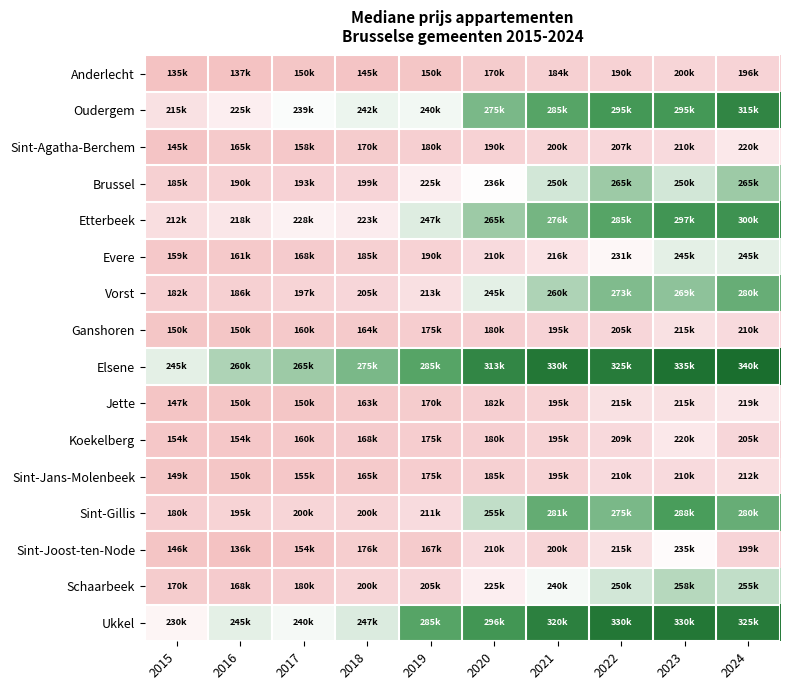

Between 2016 and 2024, which is larger?

2024